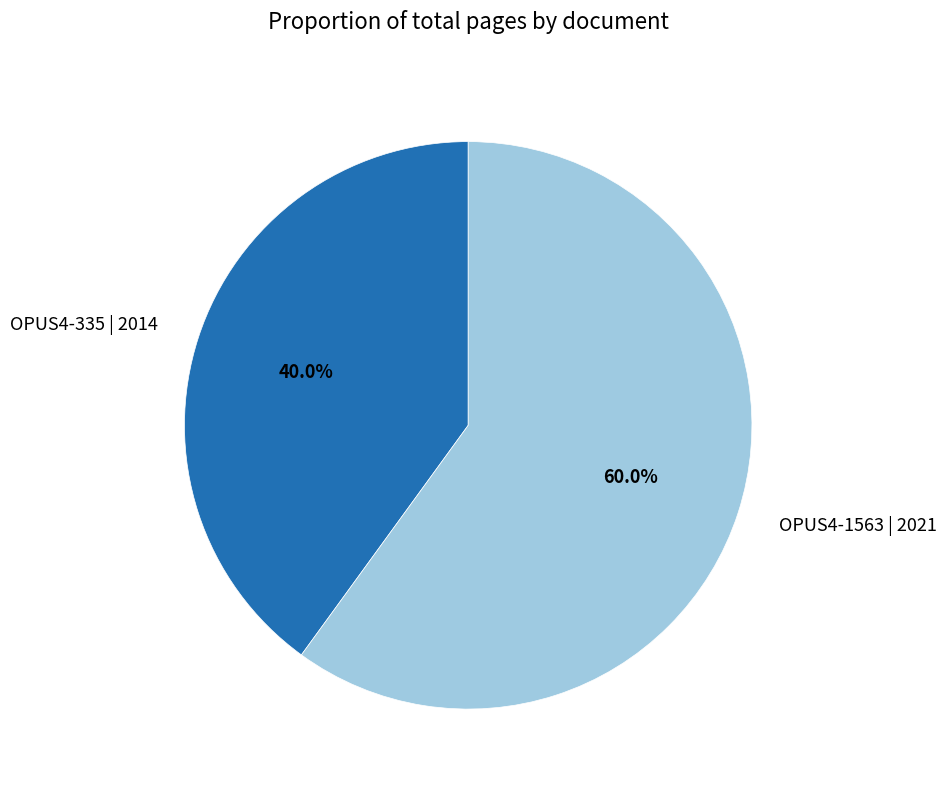

Which category has the smallest portion of the pie?

OPUS4-335 | 2014